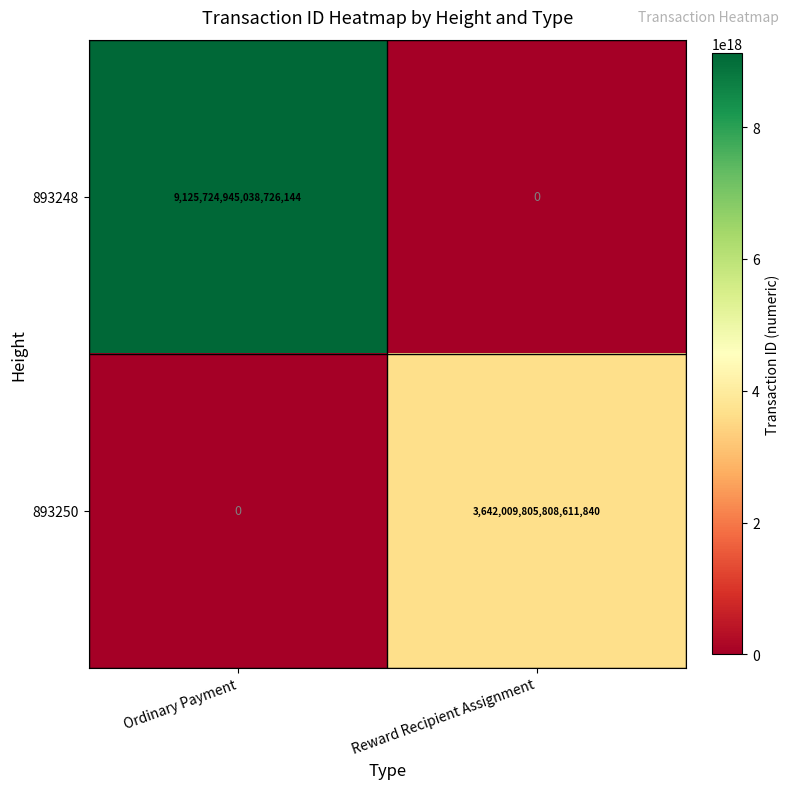

Which series has the widest spread of values?

893248